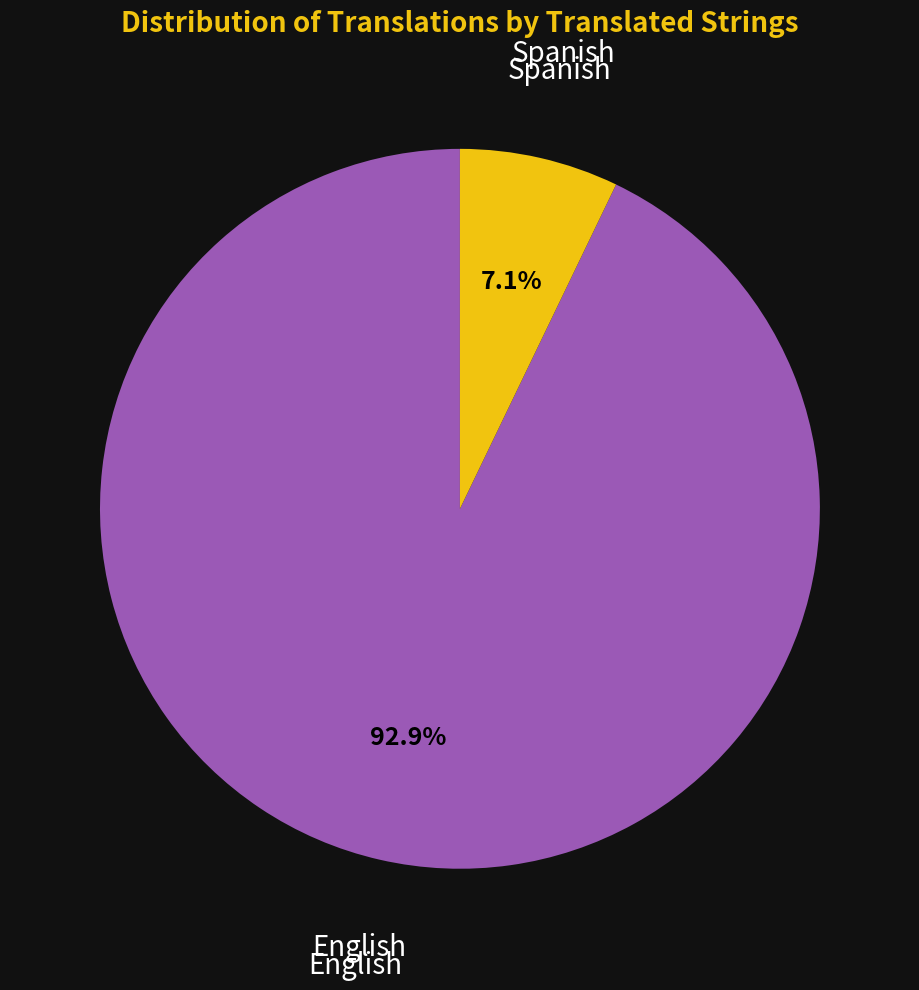

Does any single category account for the majority?

Yes